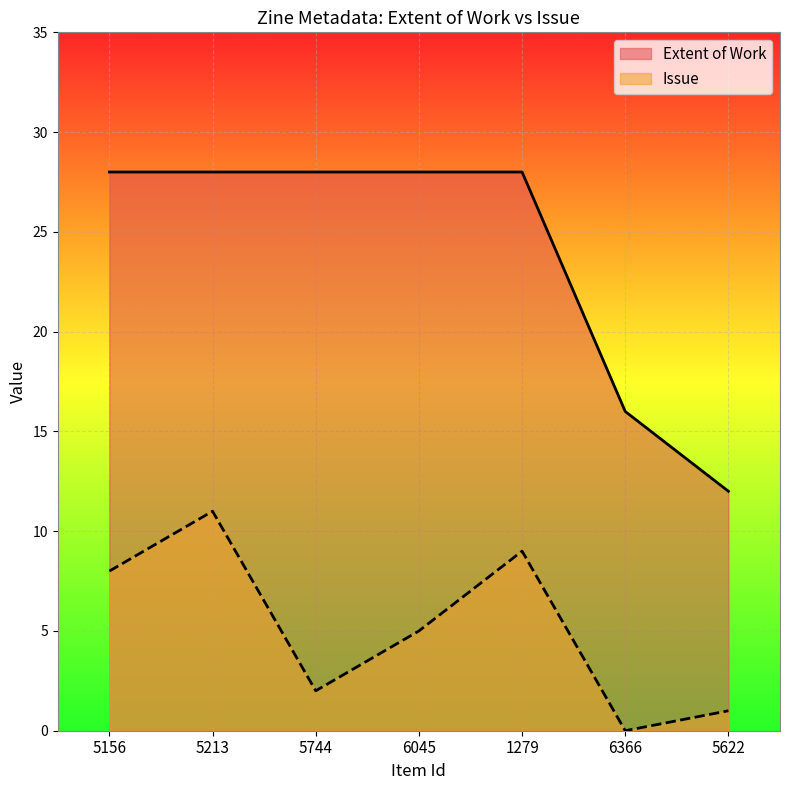

List the labels in order of Extent of Work value, largest first.

5156, 5213, 5744, 6045, 1279, 6366, 5622